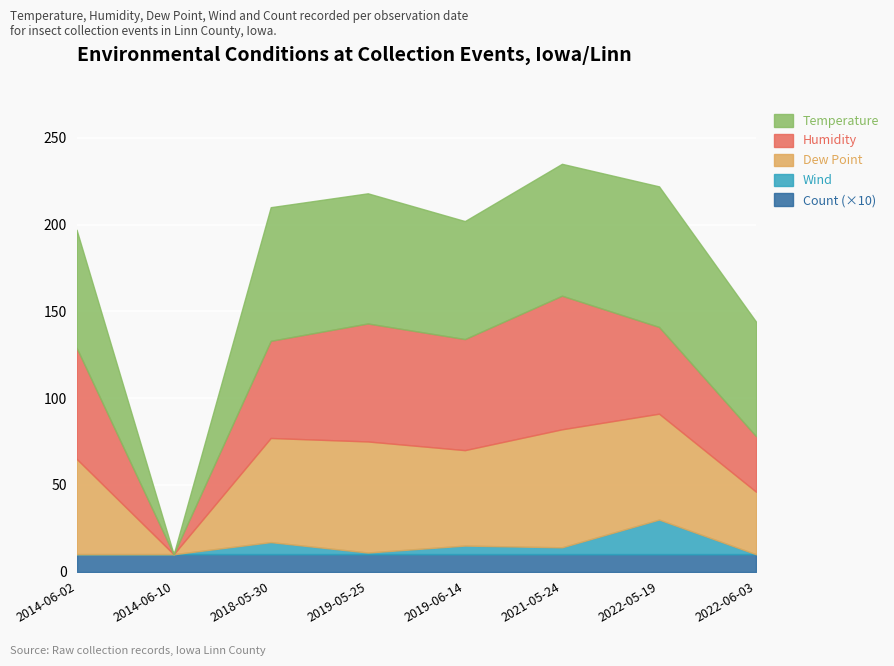

What is the label of the 7th point from the right?

2014-06-10